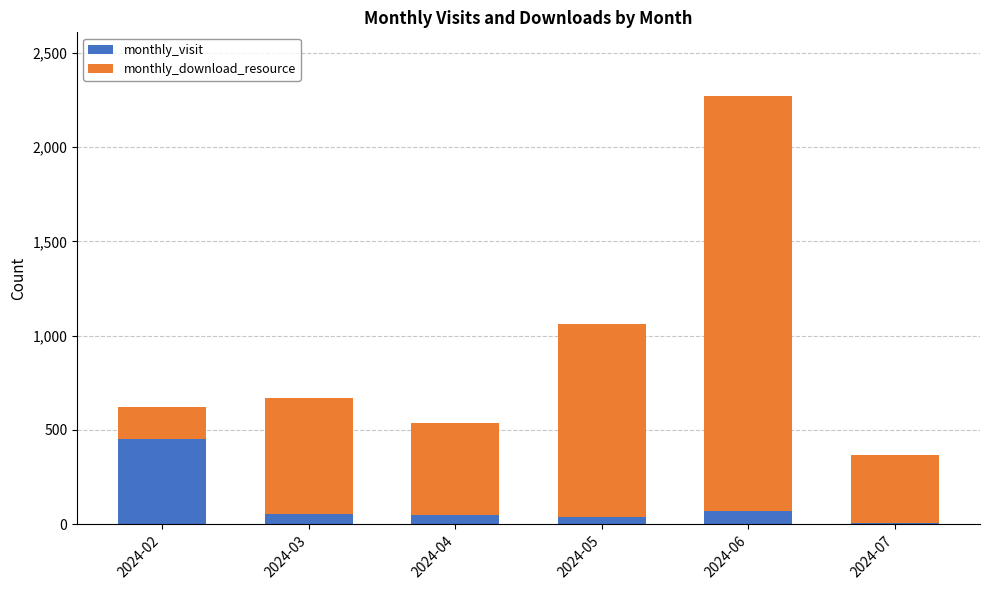

What are all the series names shown in the legend?

monthly_visit, monthly_download_resource